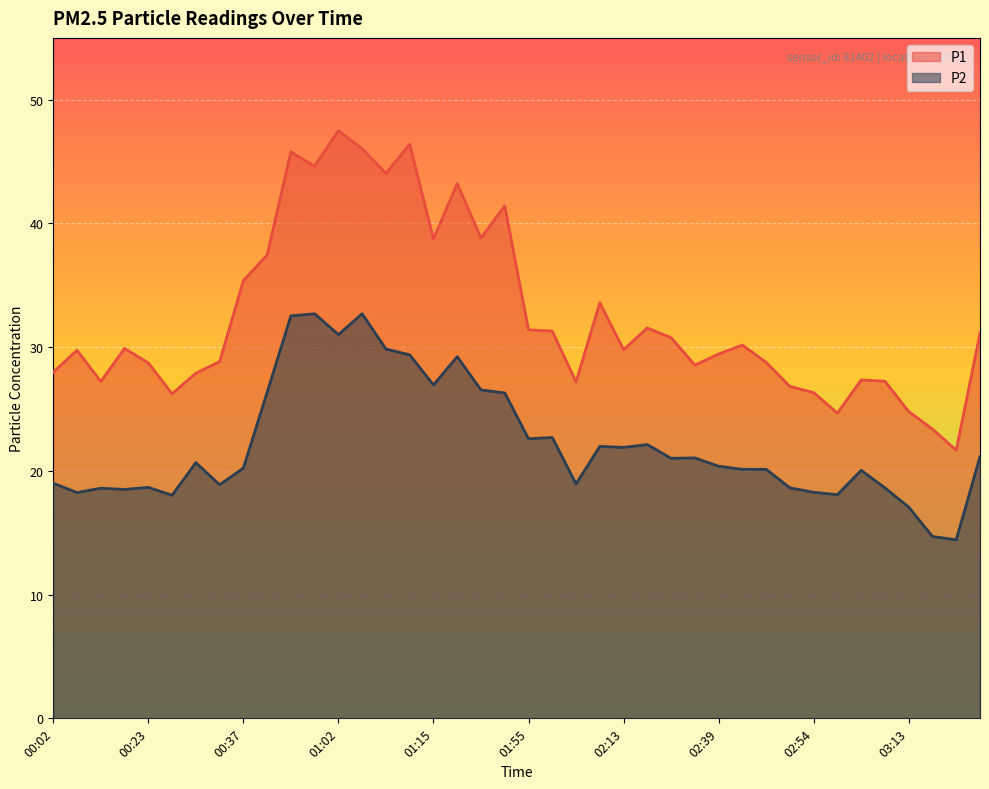

List the series in order of their overall mean, lowest first.

P2, P1